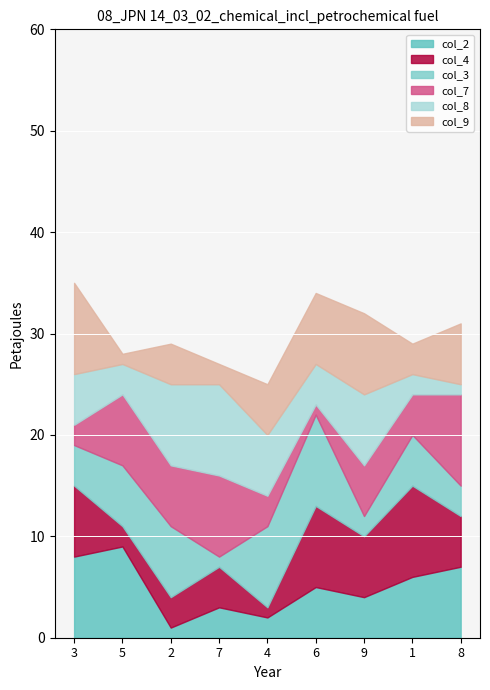

Reading left to right, list all the values displayed in this chart.

col_2: 8	9	1	3	2	5	4	6	7
col_4: 7	2	3	4	1	8	6	9	5
col_3: 4	6	7	1	8	9	2	5	3
col_7: 2	7	6	8	3	1	5	4	9
col_8: 5	3	8	9	6	4	7	2	1
col_9: 9	1	4	2	5	7	8	3	6